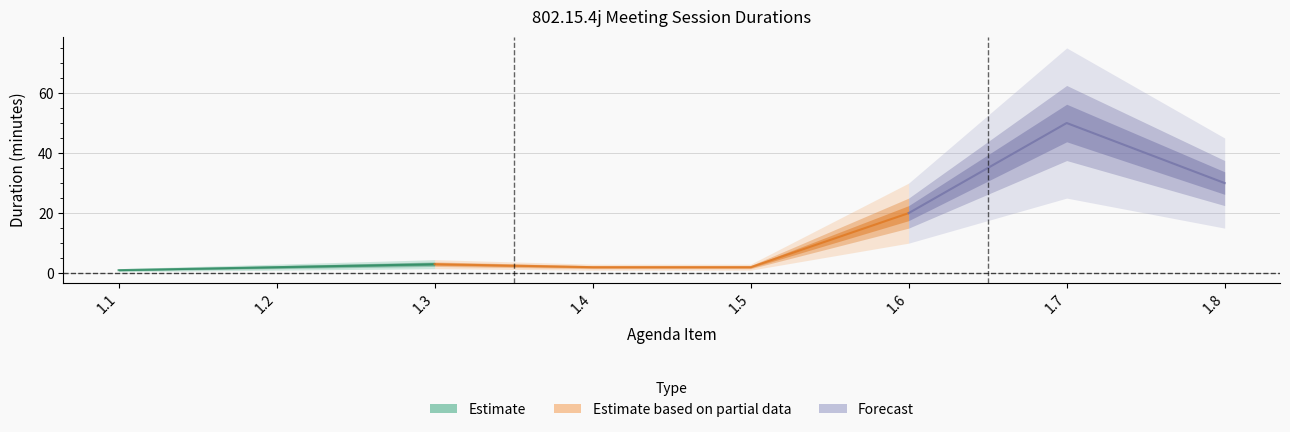

What is the change in value from 1.5 to 1.6?

+18